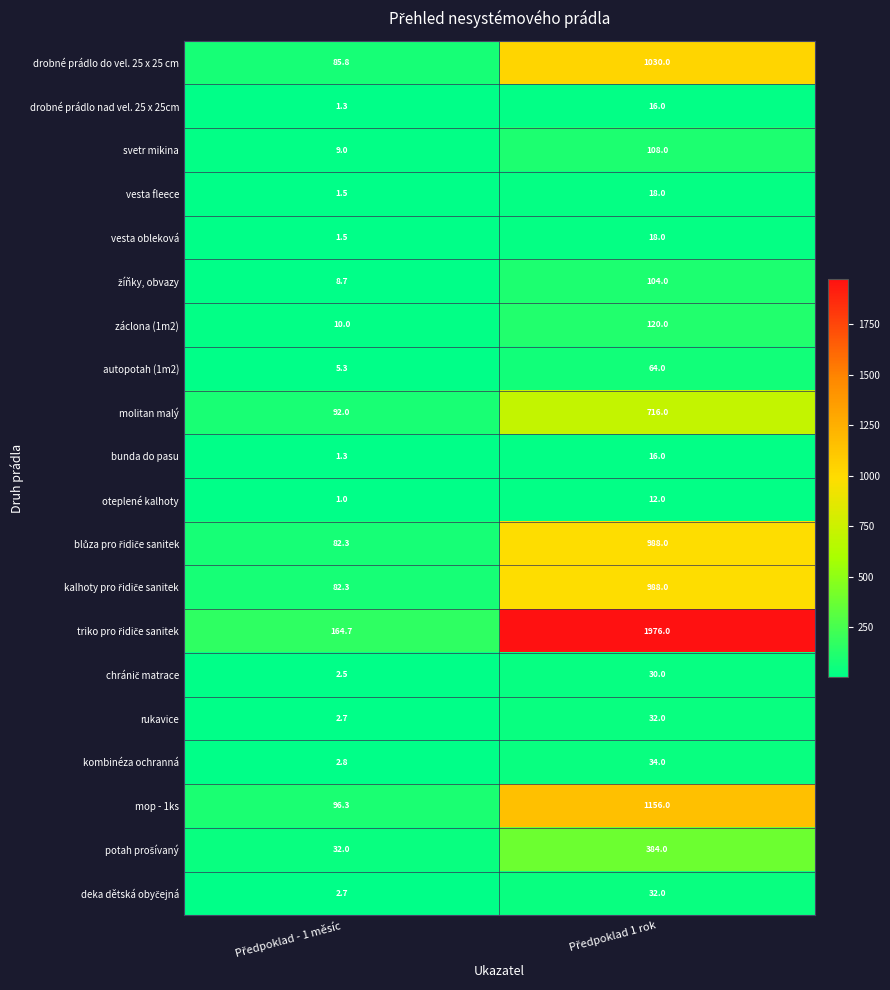

What is the difference between the maximum and minimum values in the rukavice series?

29.3